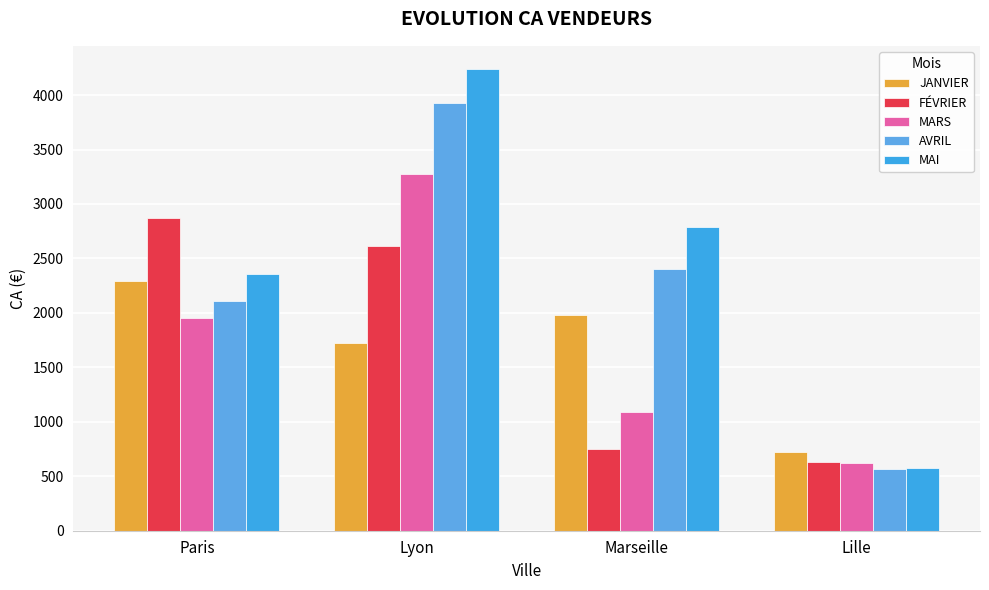

Does the chart contain stacked bars?

No